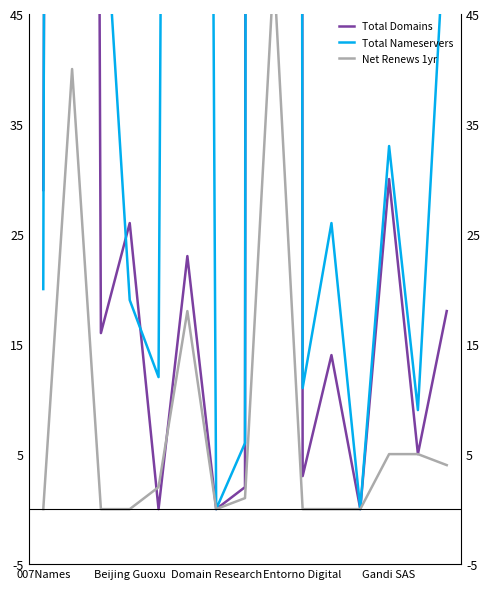

What is the value of the Total Nameservers point at the 11th from the left?

26